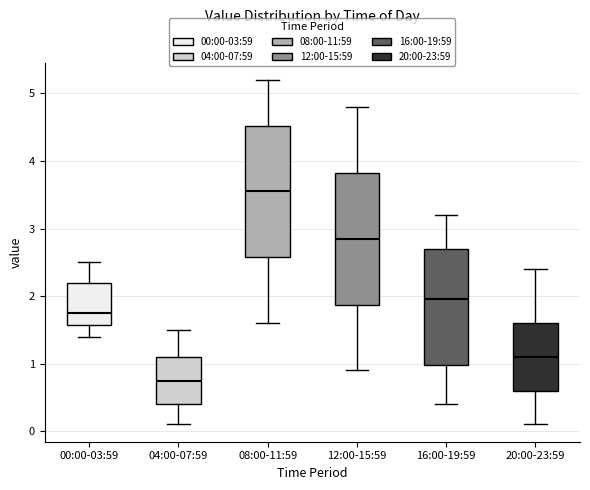

Which box has the highest median line?

08:00-11:59